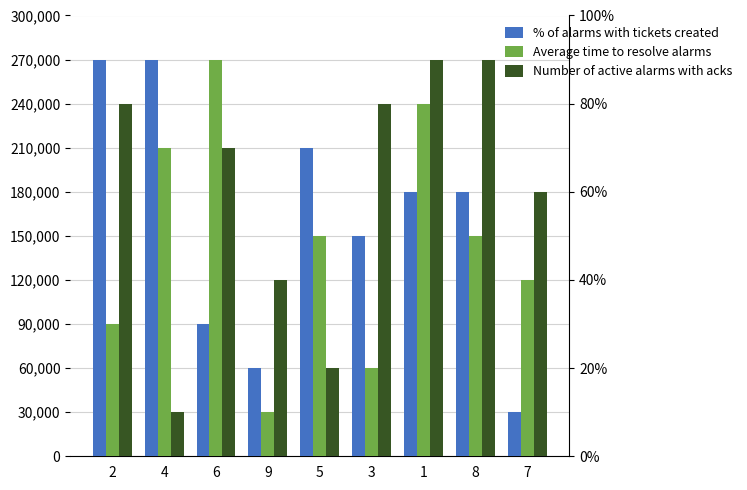

Reading left to right, what are all the values shown in this chart?

% of alarms with tickets created: 2=9	4=9	6=3	9=2	5=7	3=5	1=6	8=6	7=1
Average time to resolve alarms: 2=3	4=7	6=9	9=1	5=5	3=2	1=8	8=5	7=4
Number of active alarms with acks: 2=8	4=1	6=7	9=4	5=2	3=8	1=9	8=9	7=6